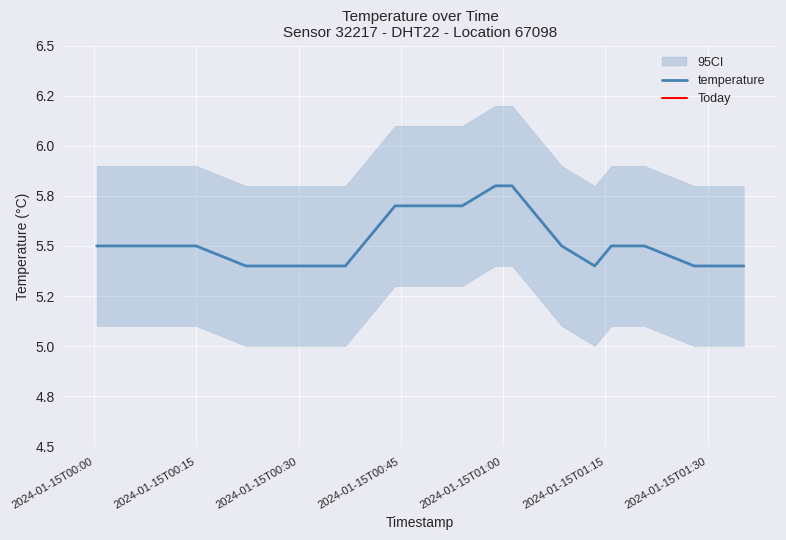

What is the lowest value of the Today series?

10.0